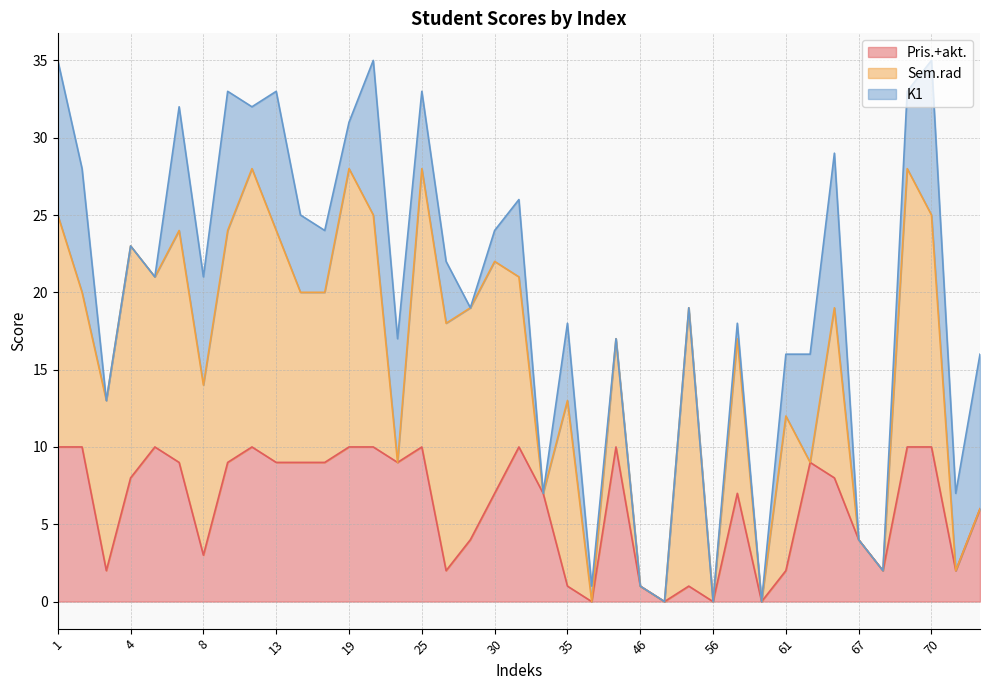

What is the difference between the Sem.rad values at 12 and 60?

18